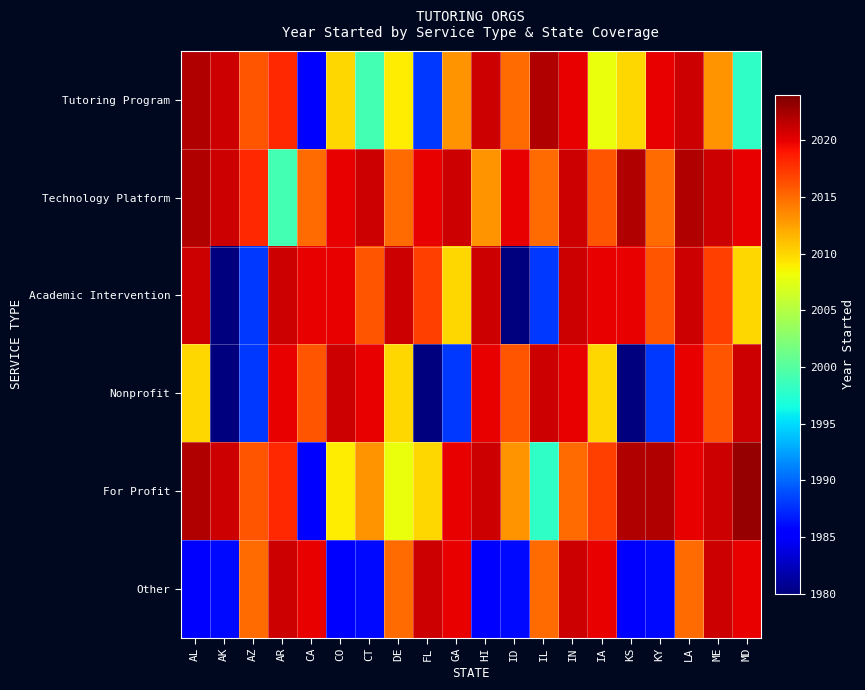

What is the total value across all series at GA?

12072